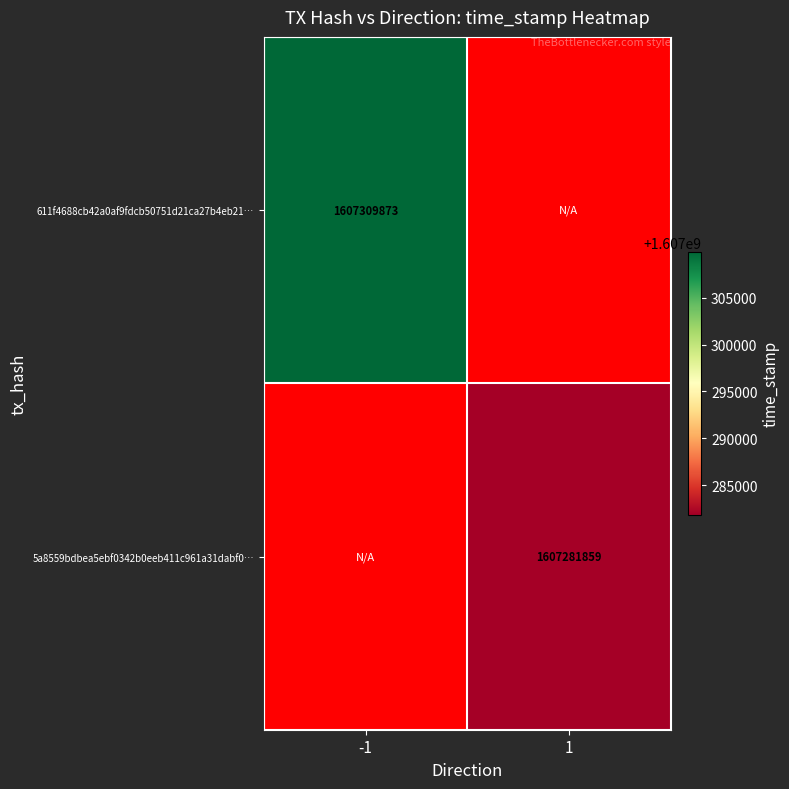

Is it true that 611f4688cb42a0af9fdcb50751d21ca27b4eb21… equals 2852793737 at -1?

False